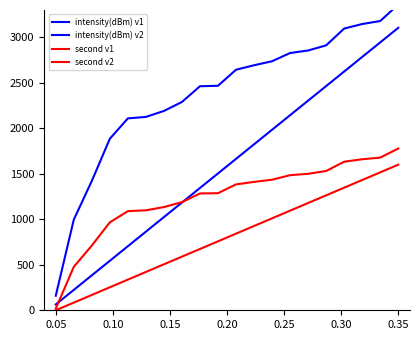

At which label does second v2 reach its minimum?

0.05